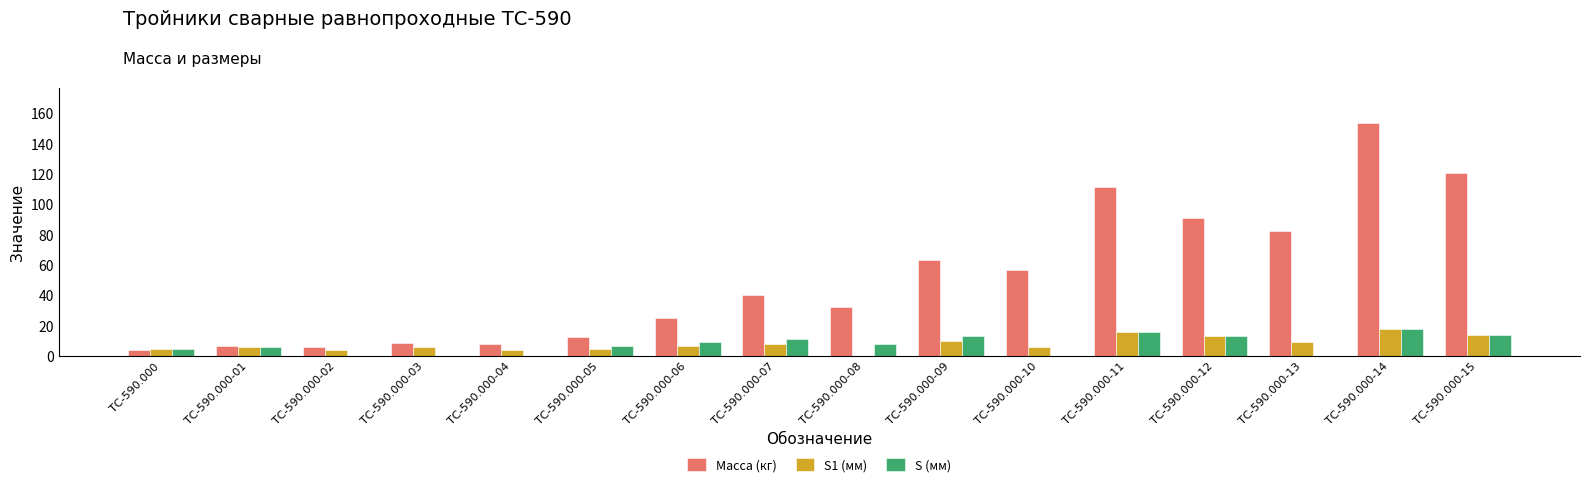

How many series are shown in this chart?

3